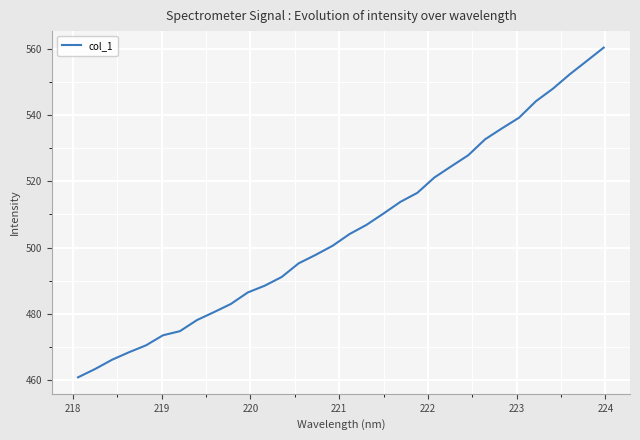

What is the difference between the maximum and minimum values?

99.8